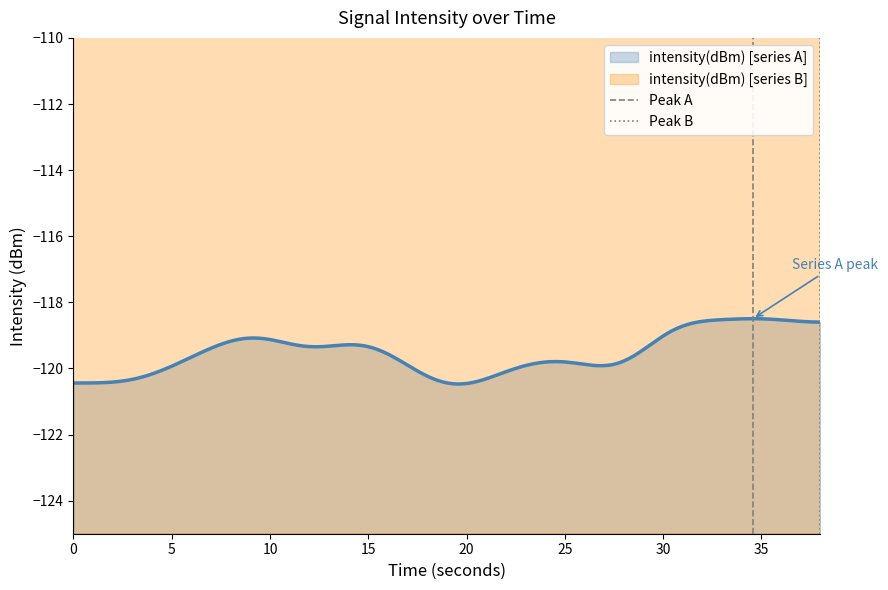

What is the lowest value of the intensity(dBm) [series A] series?

-120.5